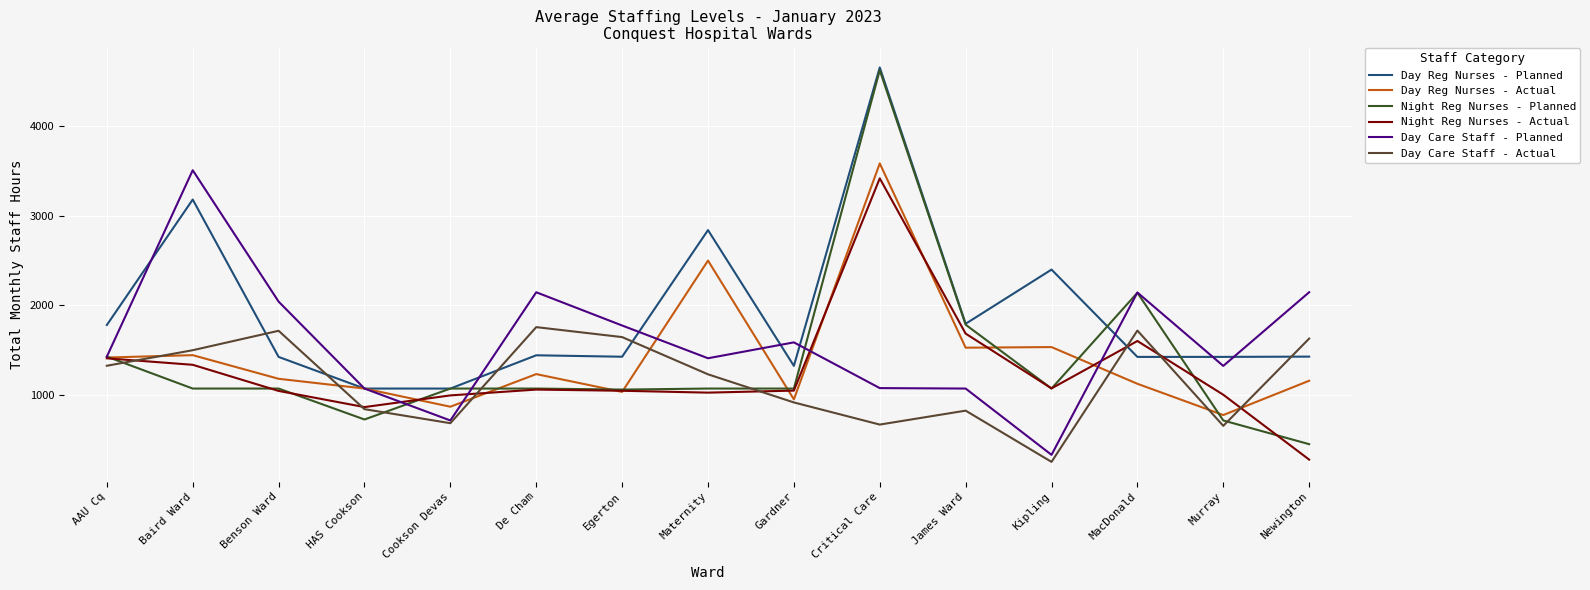

True or false: Day Care Staff - Planned has a value of 329.2 at Kipling.

True